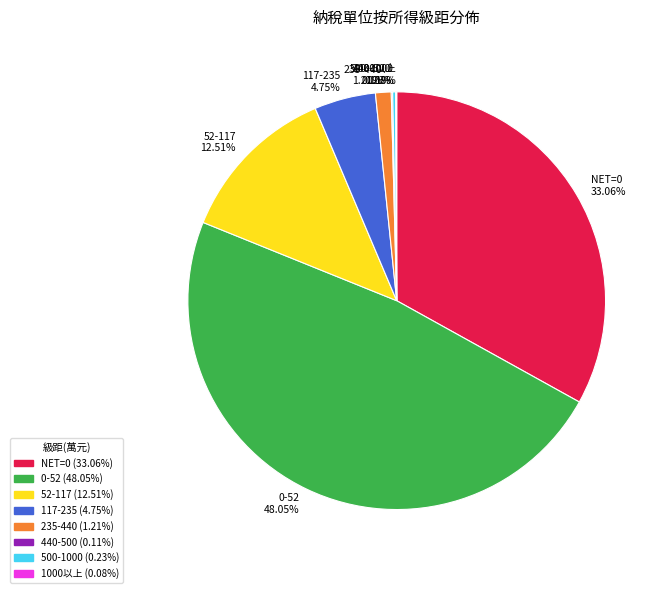

Is 117-235 the majority of the pie?

No